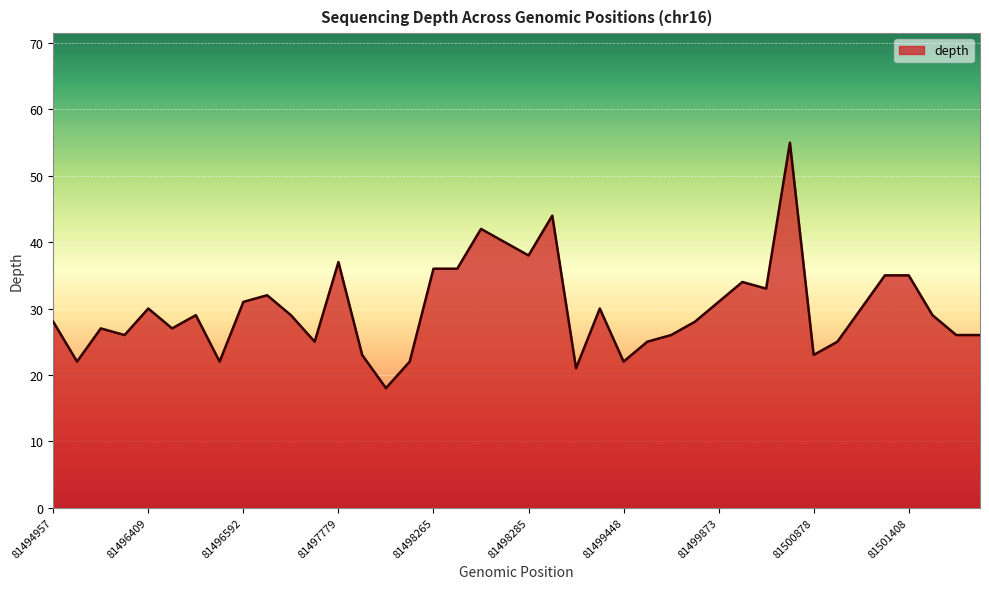

What is the maximum value shown in the chart?

55